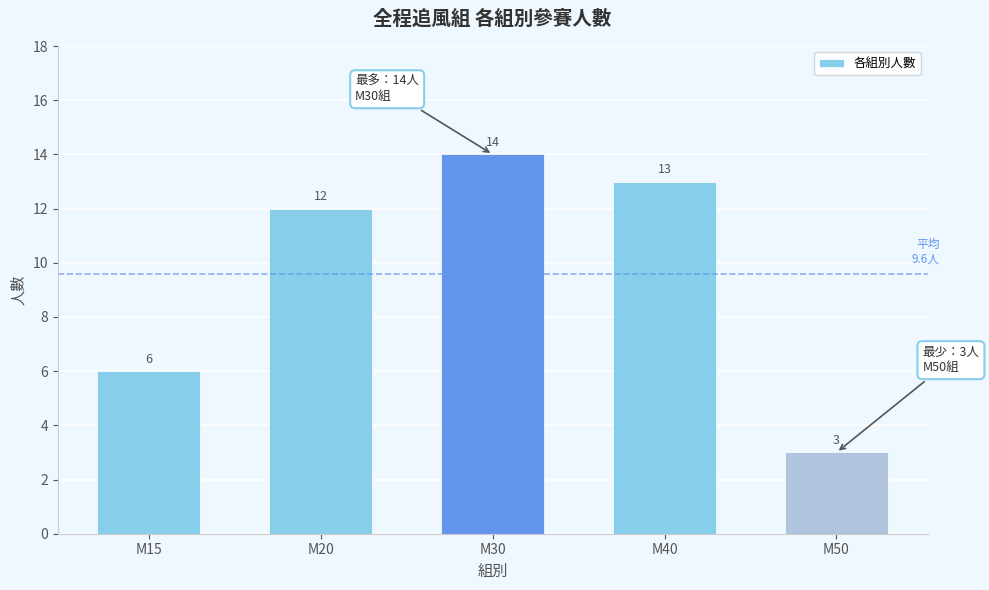

What is the value of the 5th bar from the left?

3